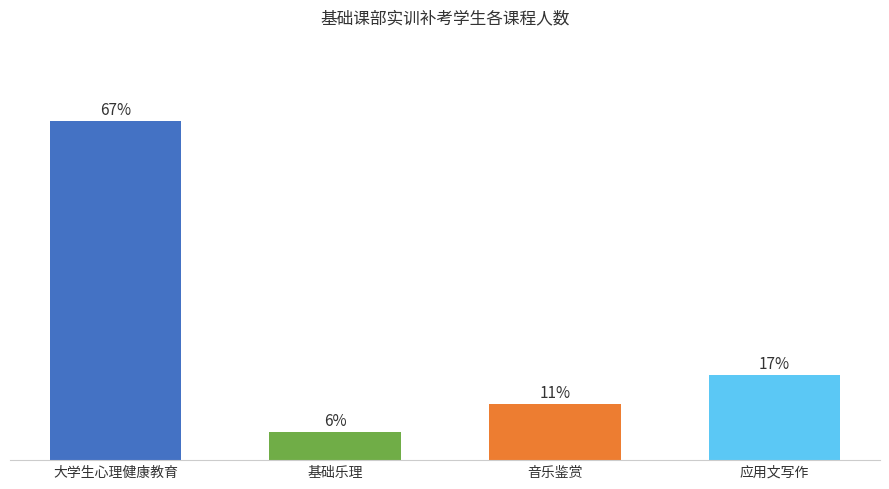

List the labels in order of value, smallest first.

基础乐理, 音乐鉴赏, 应用文写作, 大学生心理健康教育